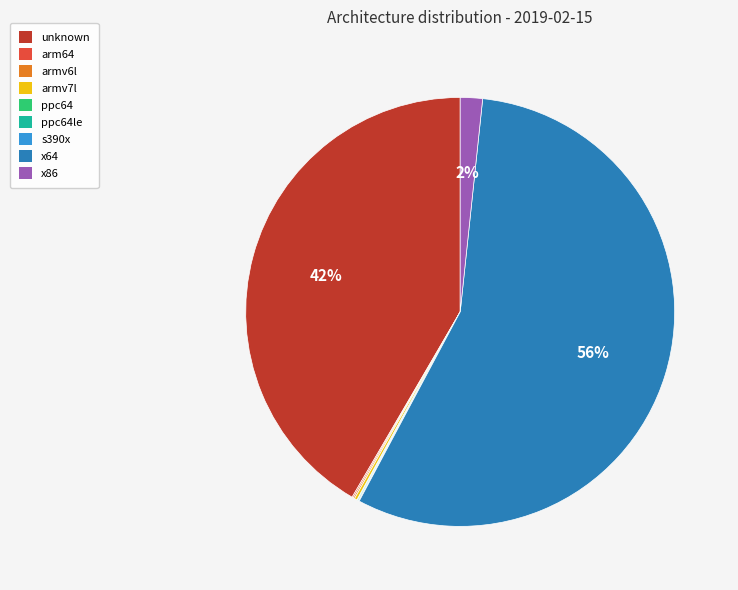

Which category has the biggest portion of the pie?

x64